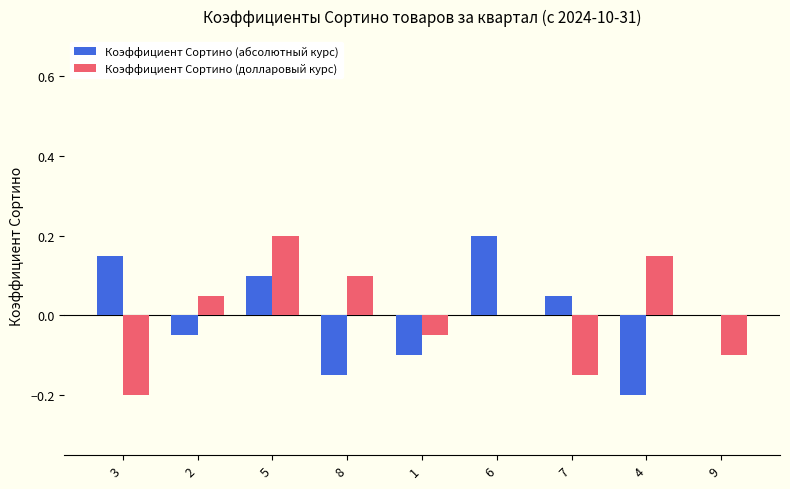

Is it true that Коэффициент Сортино (абсолютный курс) equals -0.2 at 4?

True